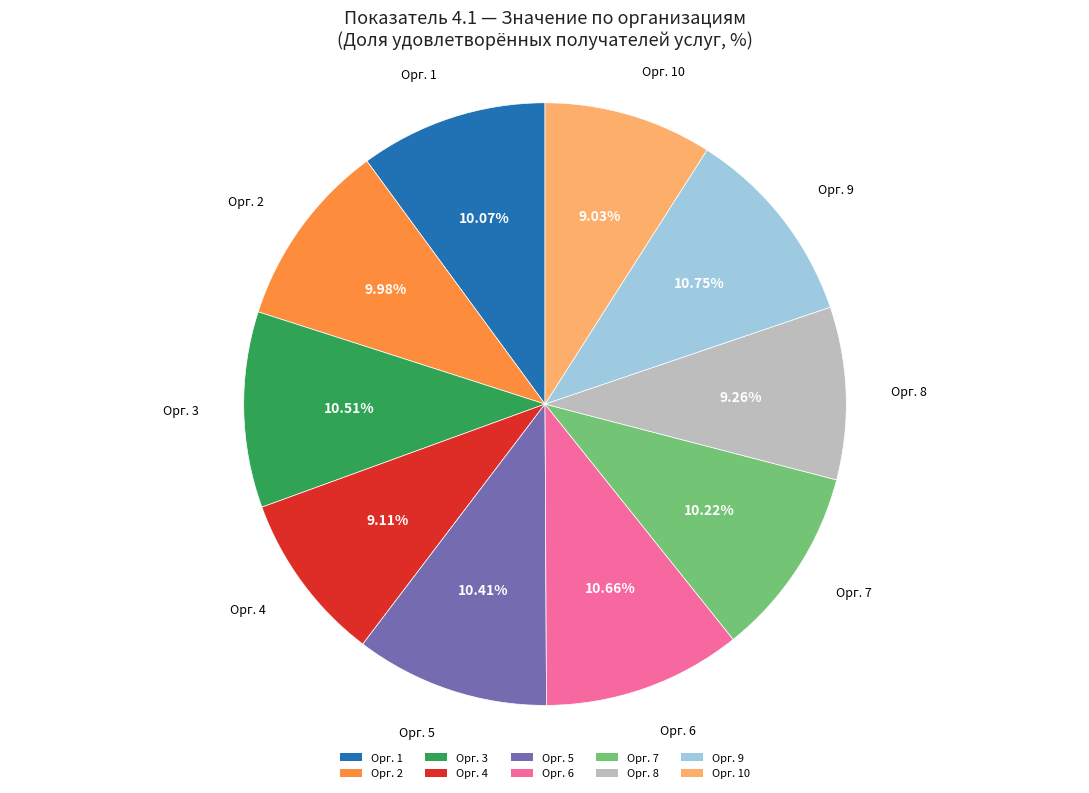

Is there a majority slice in this chart?

No